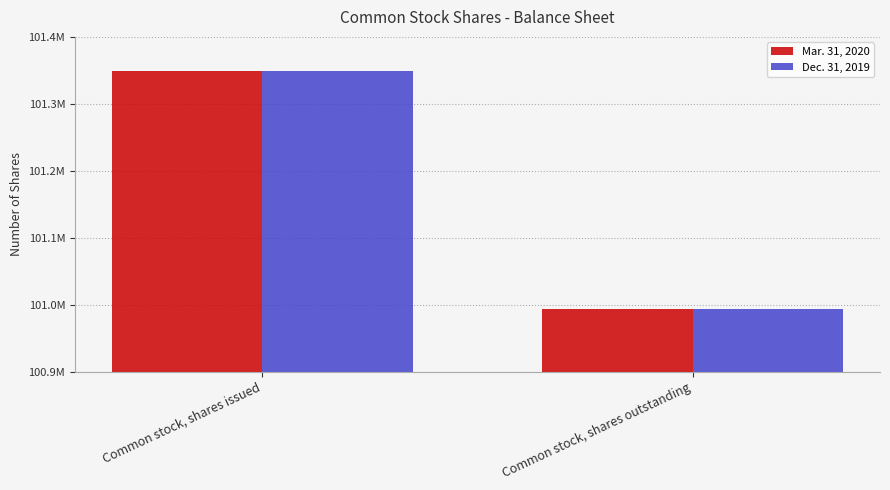

Which series has the largest total across all categories?

Mar. 31, 2020